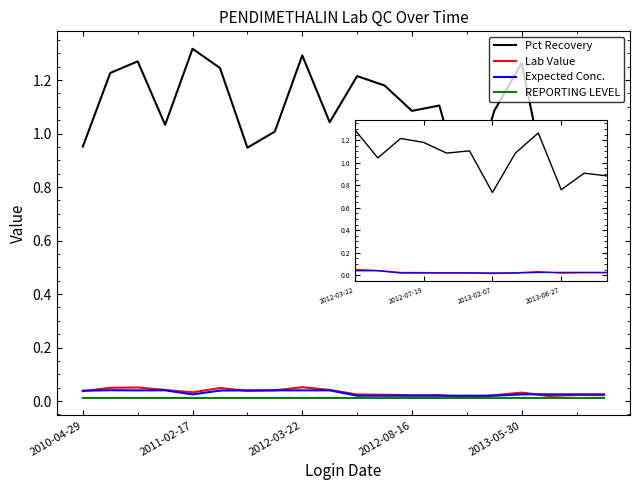

Which series has the largest total across all categories?

Pct Recovery